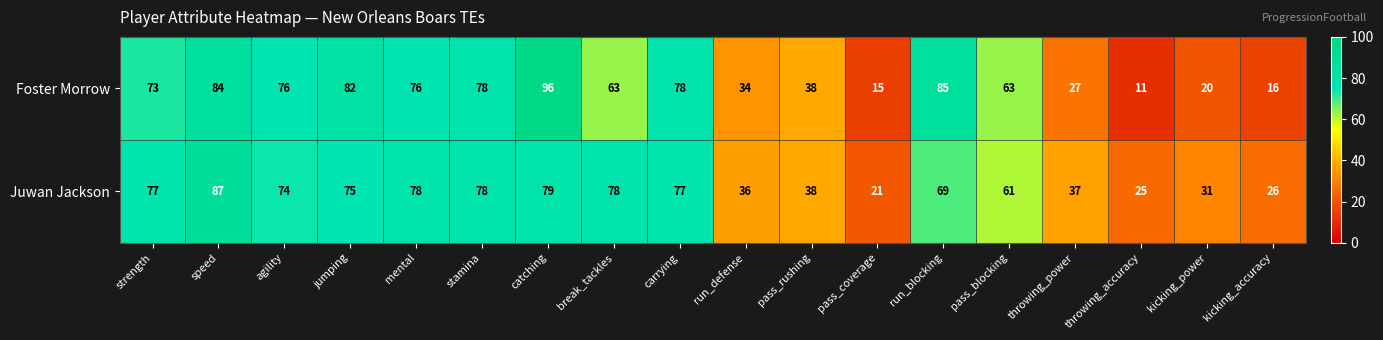

What is the difference between the second highest and minimum values in the Juwan Jackson series?

58